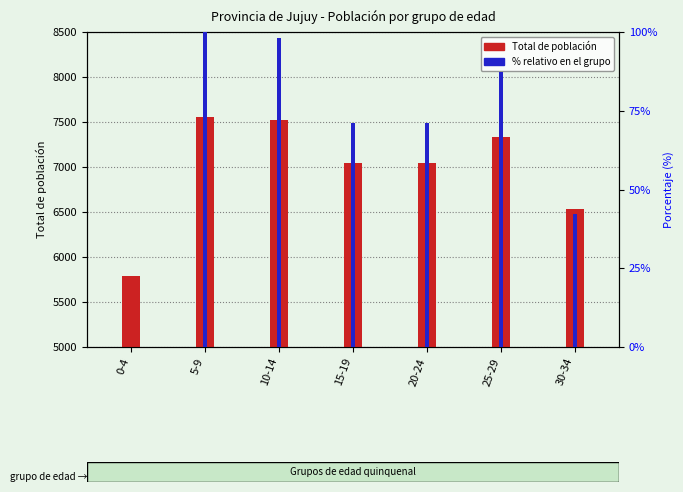

Between 10-14 and 30-34, which series saw the biggest shift?

Total de población